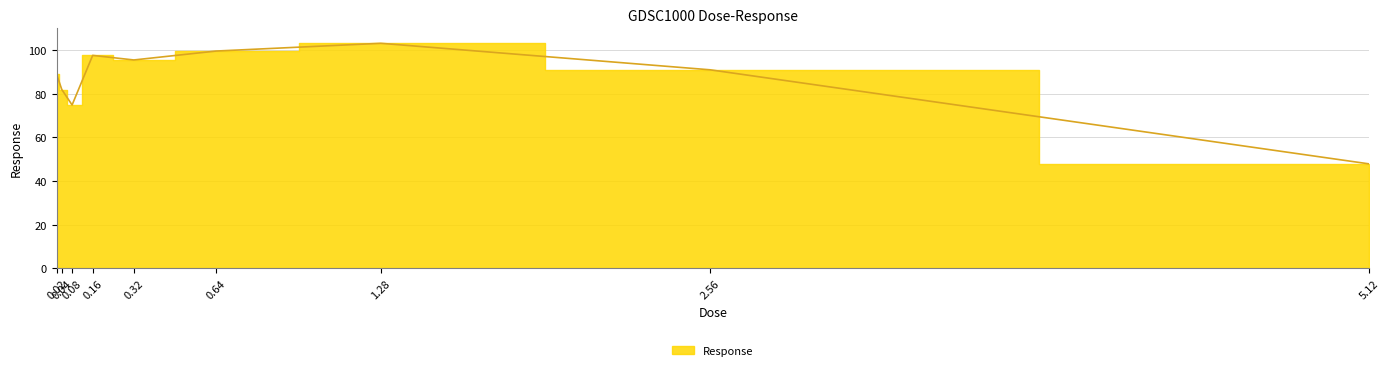

What is the difference between the maximum and minimum values?

55.2